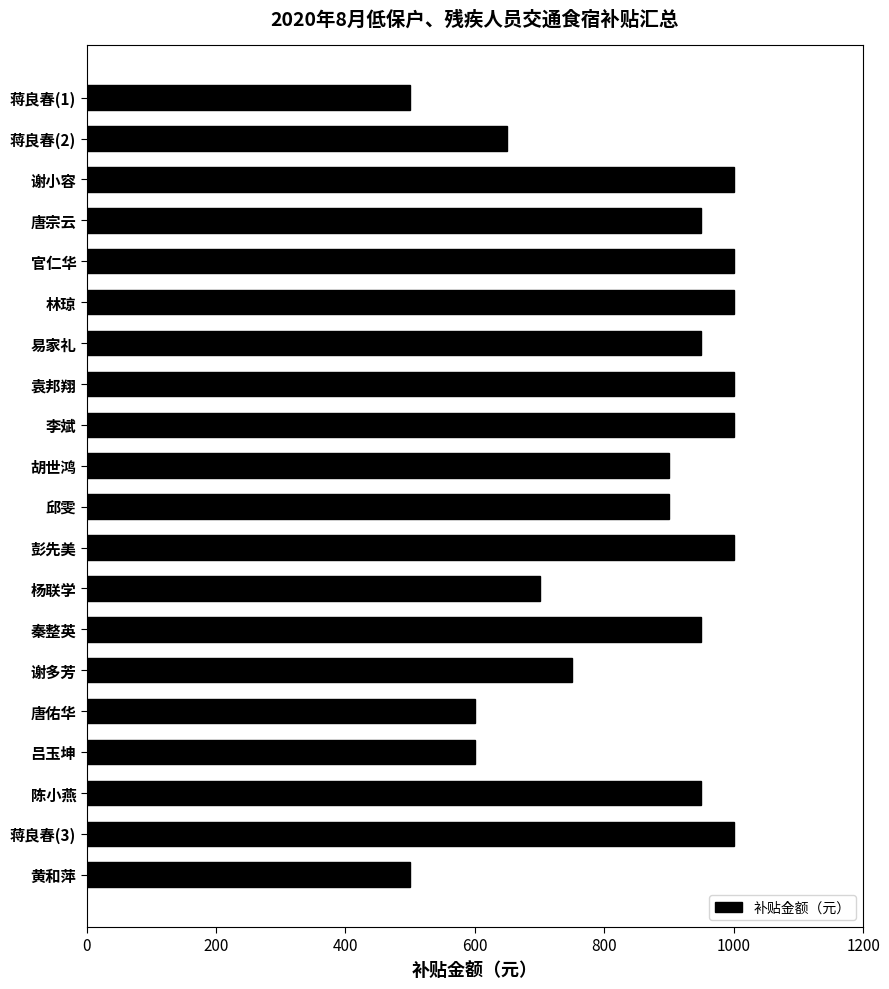

What is the smallest value displayed?

500